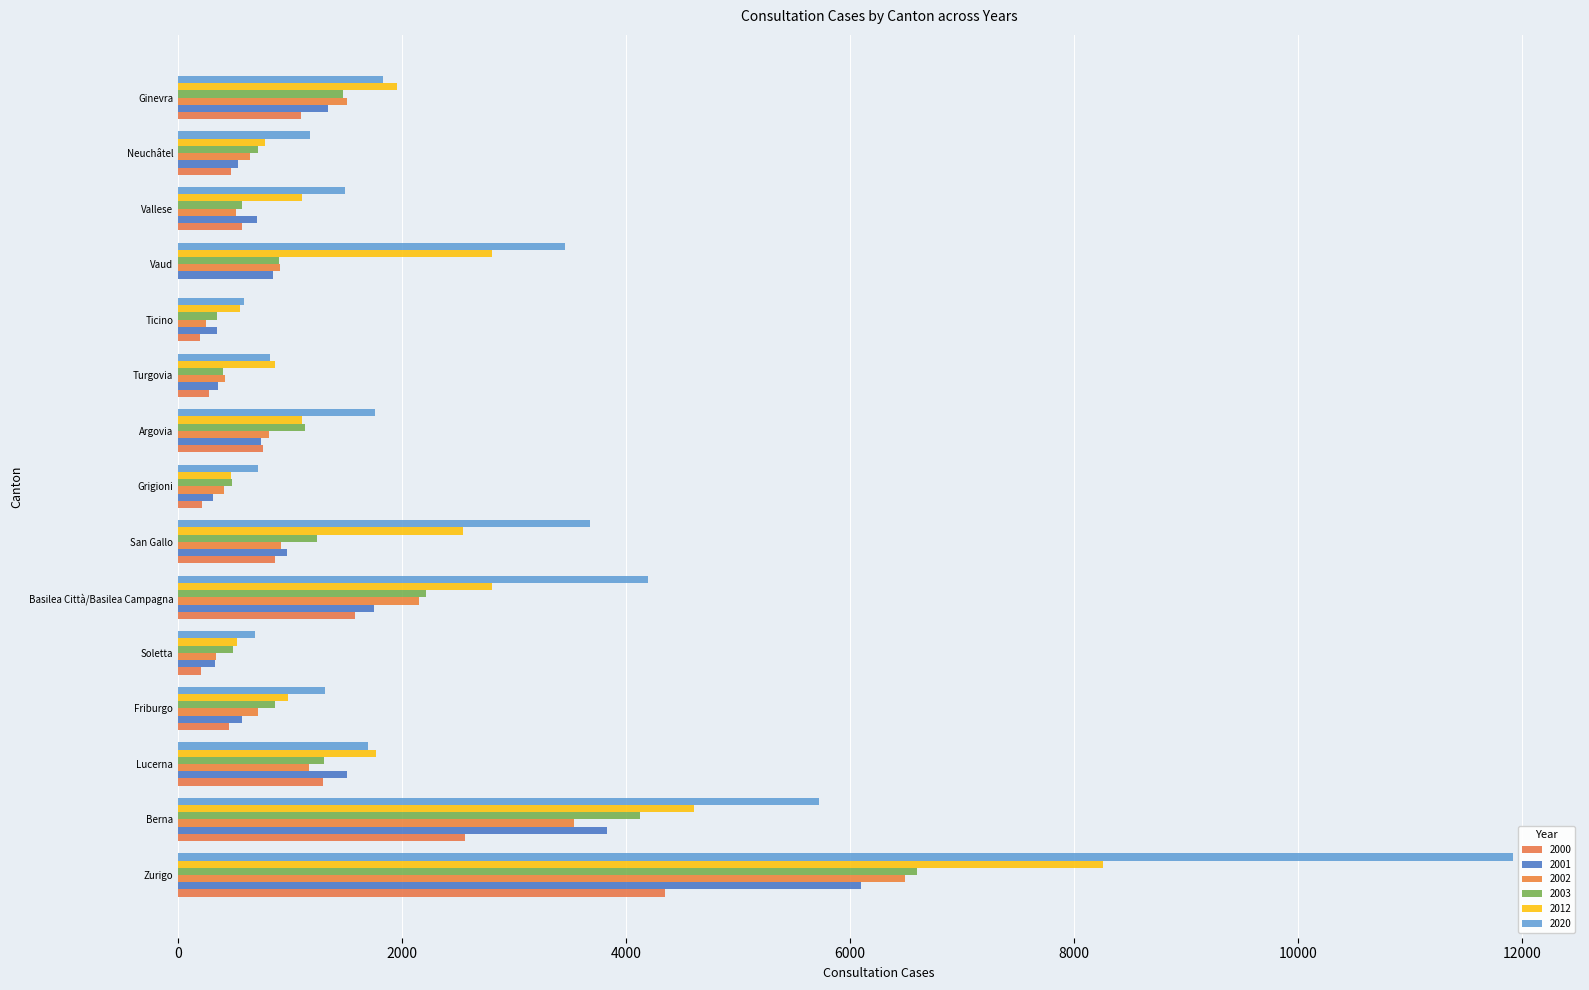

List the series in order of their peak value, lowest first.

2000, 2001, 2002, 2003, 2012, 2020